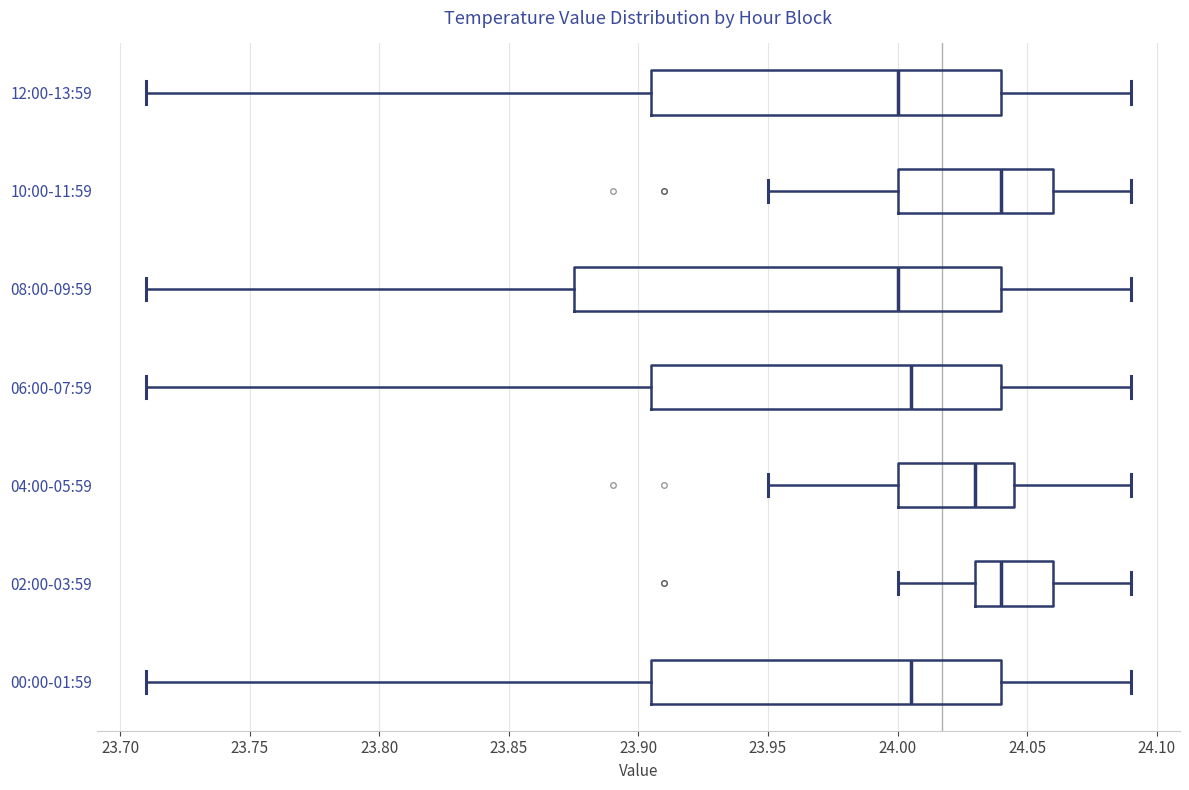

Comparing the boxes themselves (not the whiskers), which one is the widest?

08:00-09:59